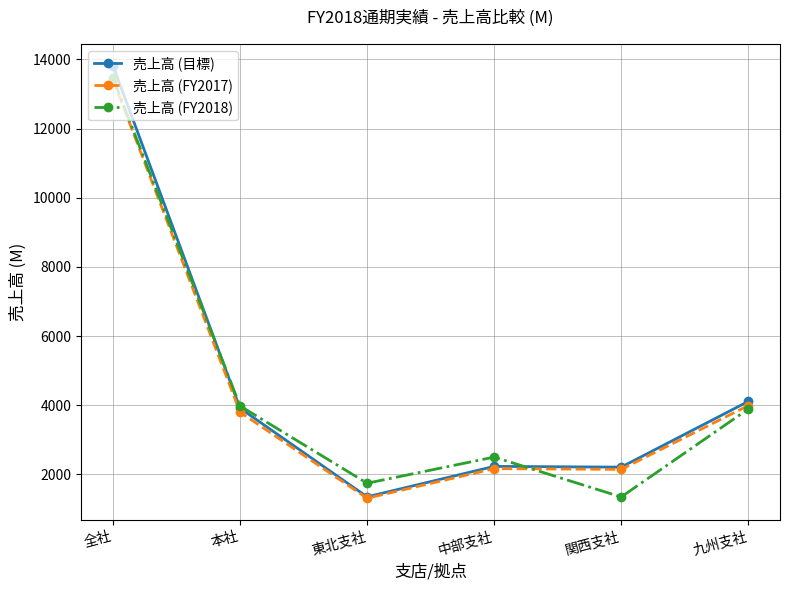

What is the label of the 2nd point from the left?

本社